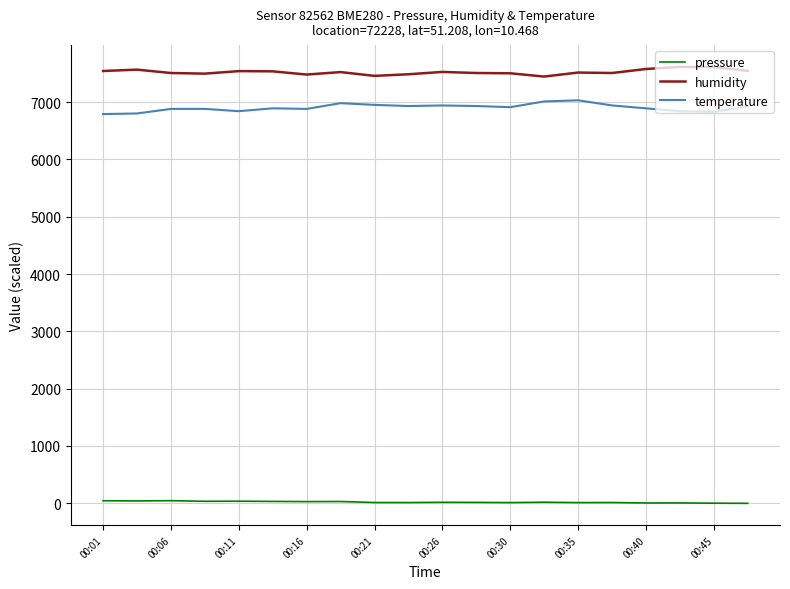

True or false: humidity and temperature intersect in this chart.

False